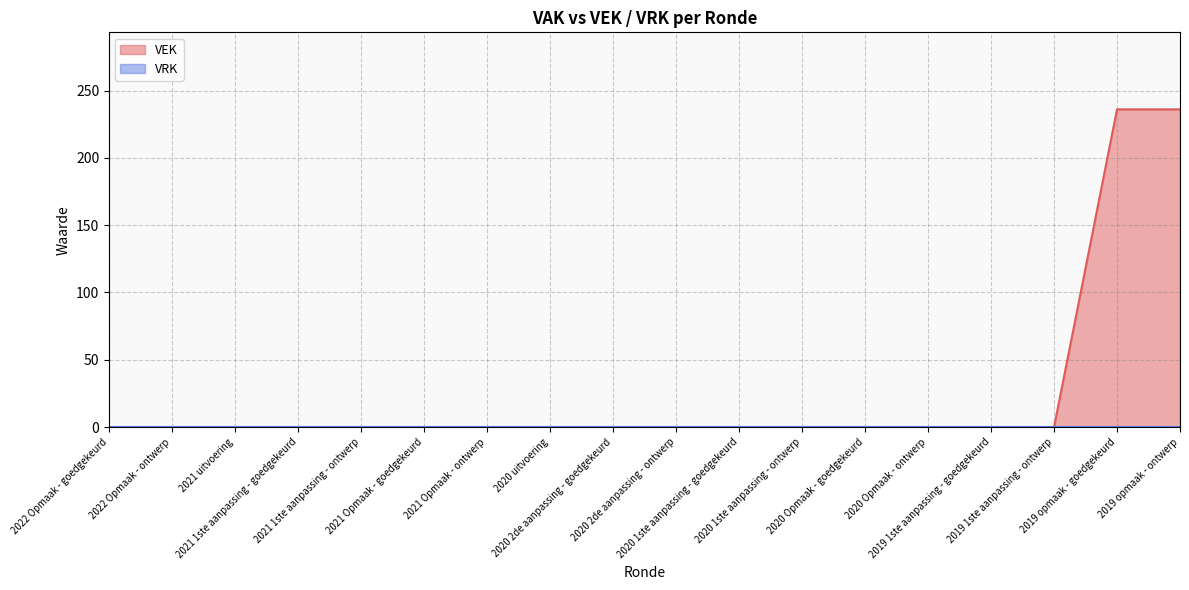

Rank the categories by value from lowest to highest.

2022 Opmaak - goedgekeurd, 2022 Opmaak - ontwerp, 2021 uitvoering, 2021 1ste aanpassing - goedgekeurd, 2021 1ste aanpassing - ontwerp, 2021 Opmaak - goedgekeurd, 2021 Opmaak - ontwerp, 2020 uitvoering, 2020 2de aanpassing - goedgekeurd, 2020 2de aanpassing - ontwerp, 2020 1ste aanpassing - goedgekeurd, 2020 1ste aanpassing - ontwerp, 2020 Opmaak - goedgekeurd, 2020 Opmaak - ontwerp, 2019 1ste aanpassing - goedgekeurd, 2019 1ste aanpassing - ontwerp, 2019 opmaak - goedgekeurd, 2019 opmaak - ontwerp